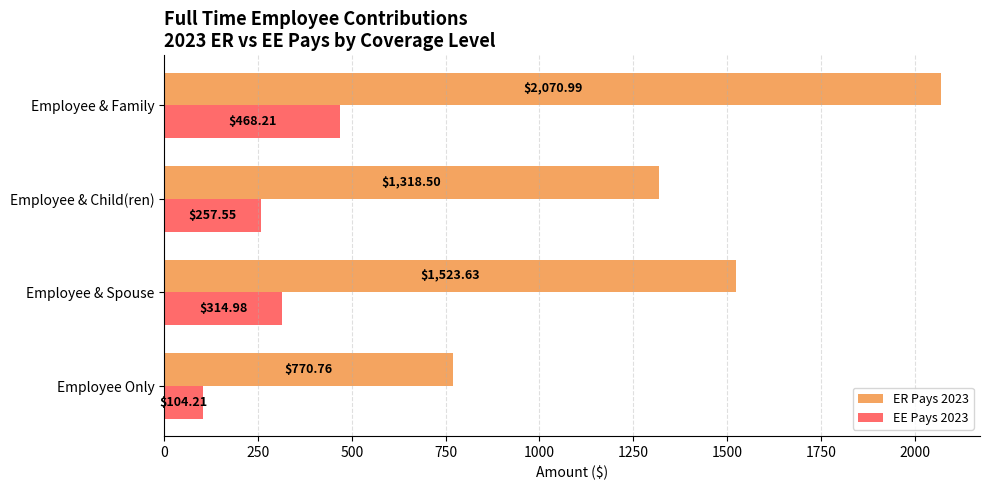

What is the difference between the maximum and second lowest values in the ER Pays 2023 series?

752.5